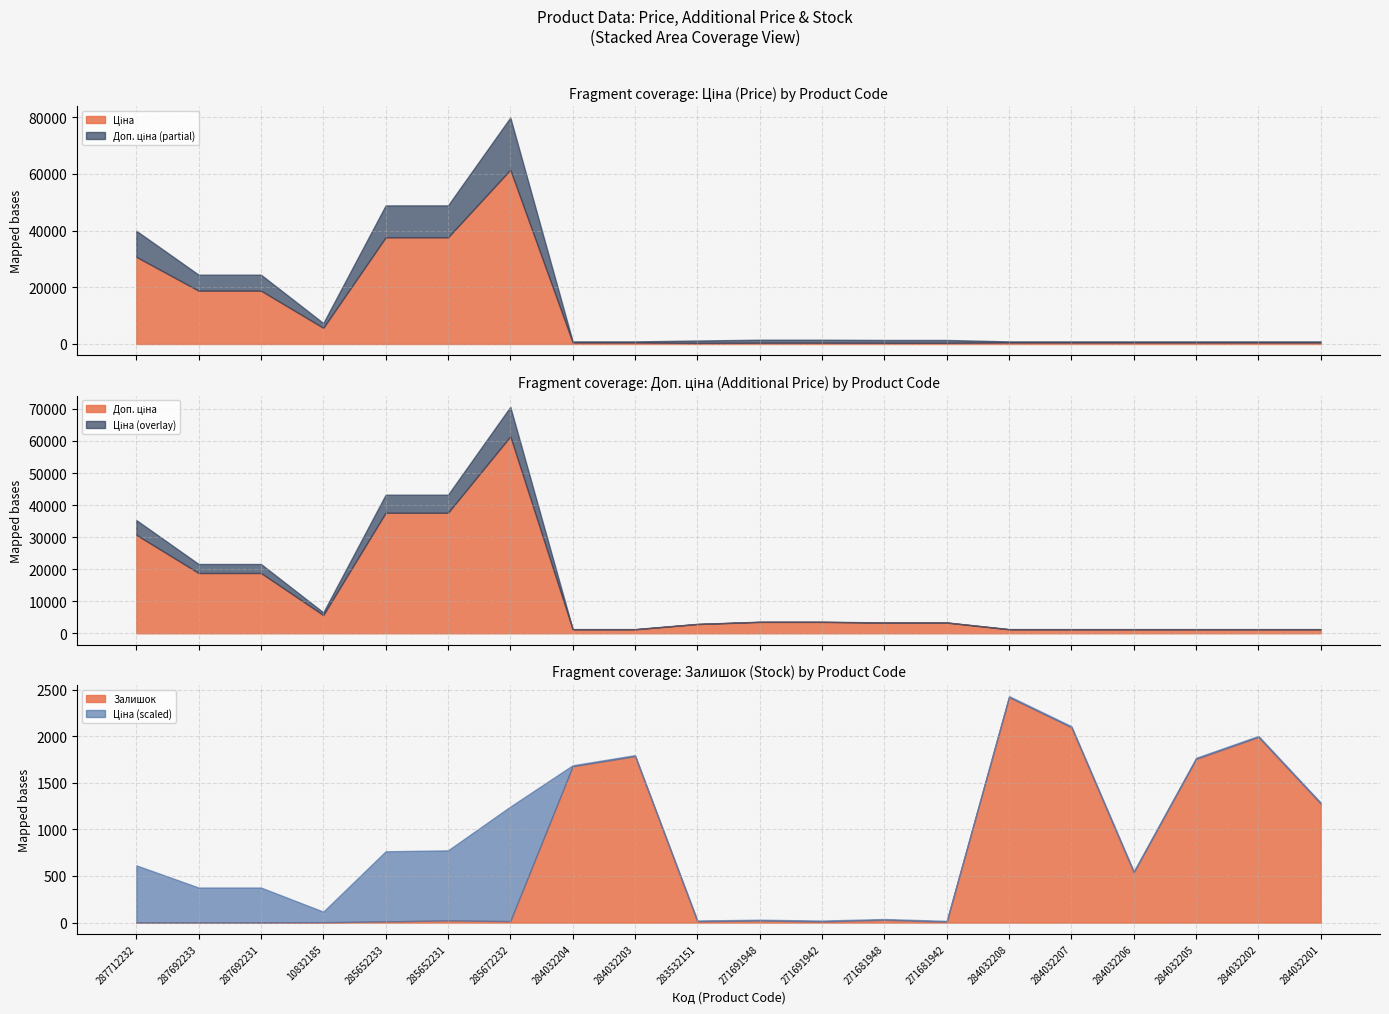

What is the average value of the Залишок series?

684.4